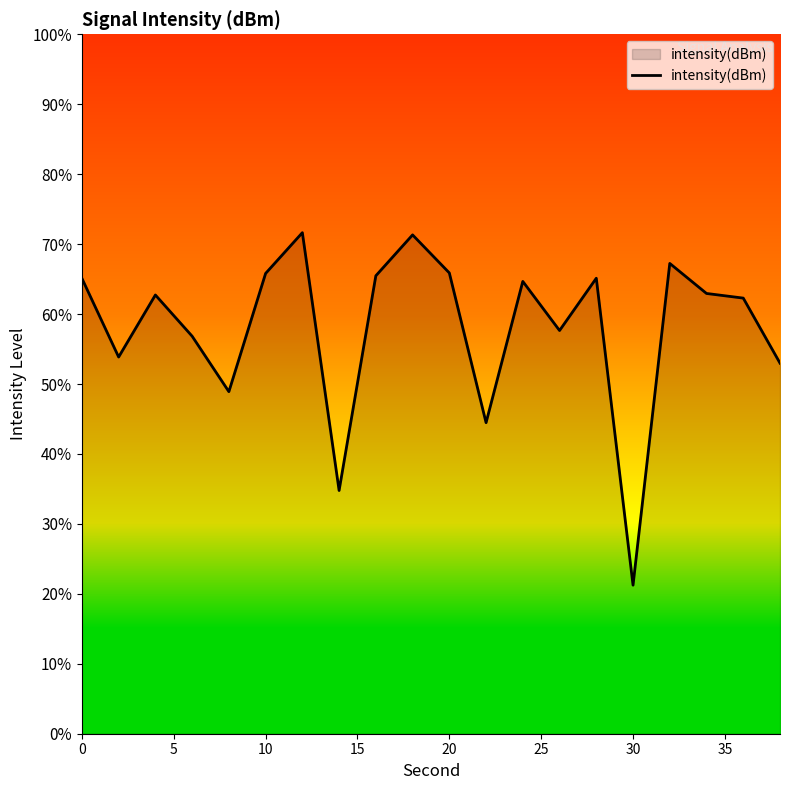

What is the minimum value shown in the chart?

21.2